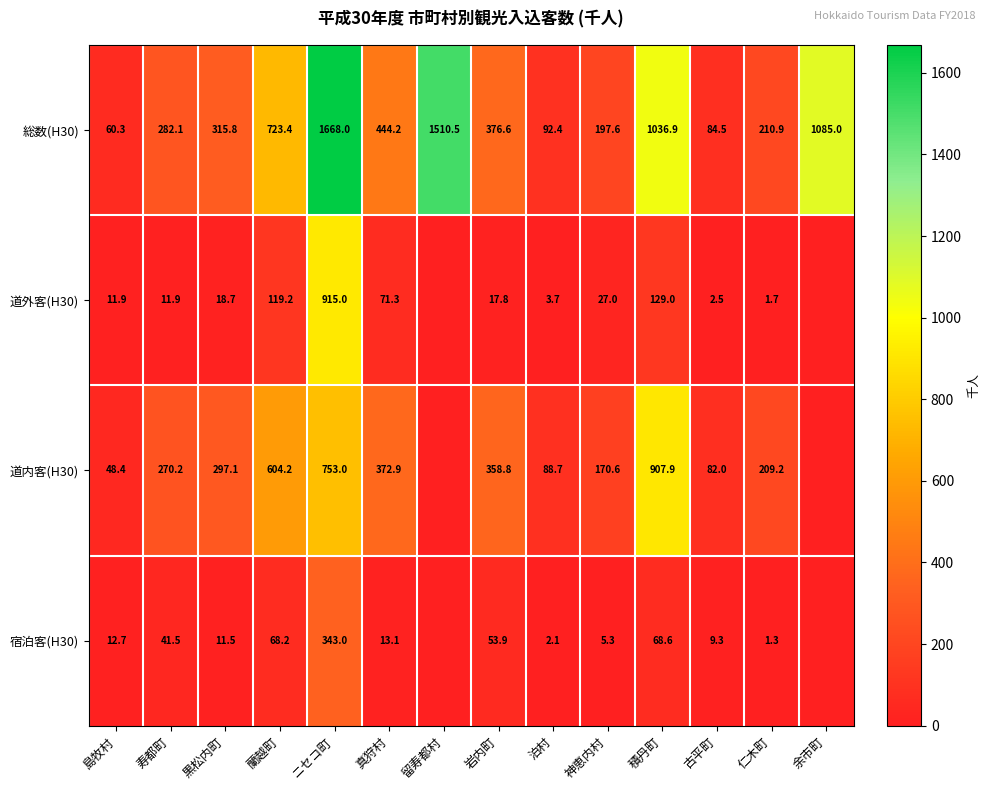

What is the approximate value of 総数(H30) at ニセコ町?

1668.0